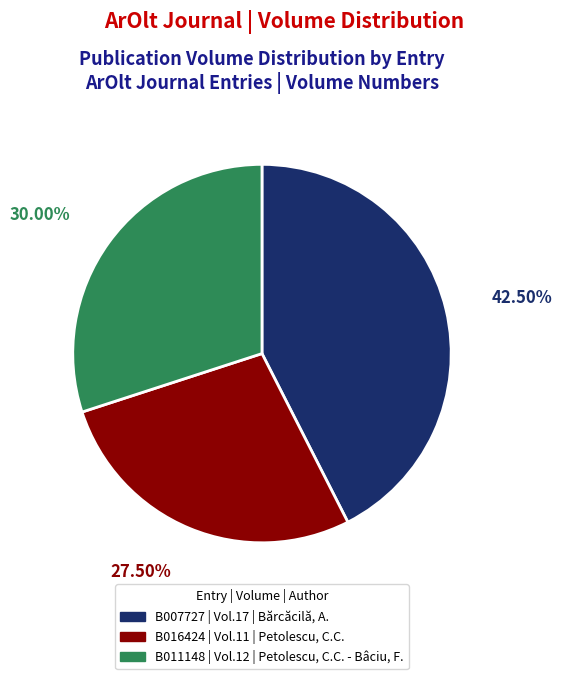

Between B016424 and B011148, which is larger?

B011148